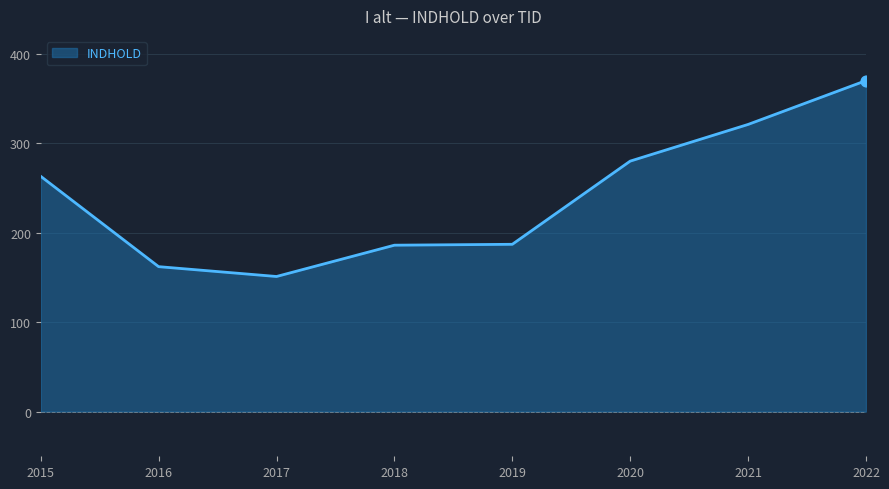

Approximately how many times larger is the value at 2018 compared to 2020?

0.7